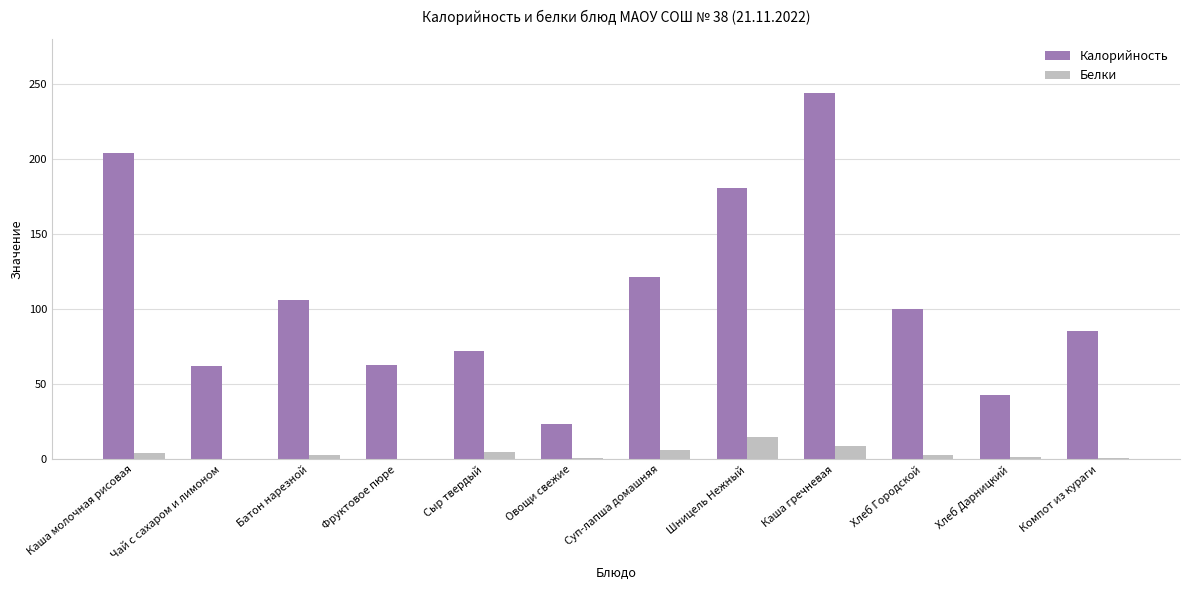

The value of Калорийность at Хлеб Дарницкий is 64.7. True or false?

False